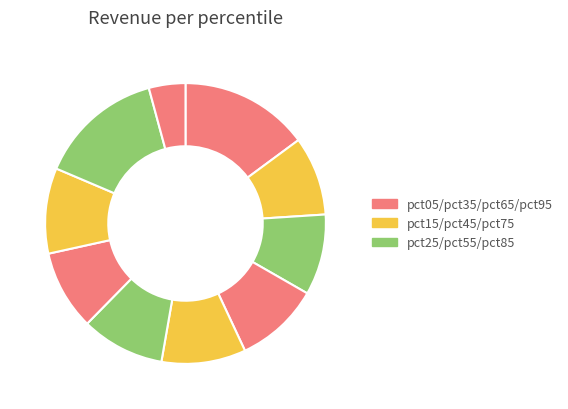

To the nearest percent, what is the difference between the largest and smallest slice percentages?

11%